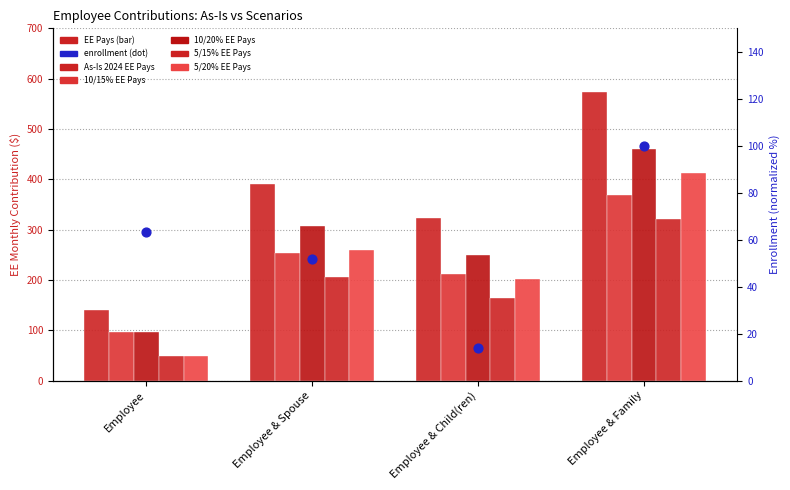

Which series reaches the maximum Y coordinate?

As-Is 2024 EE Pays